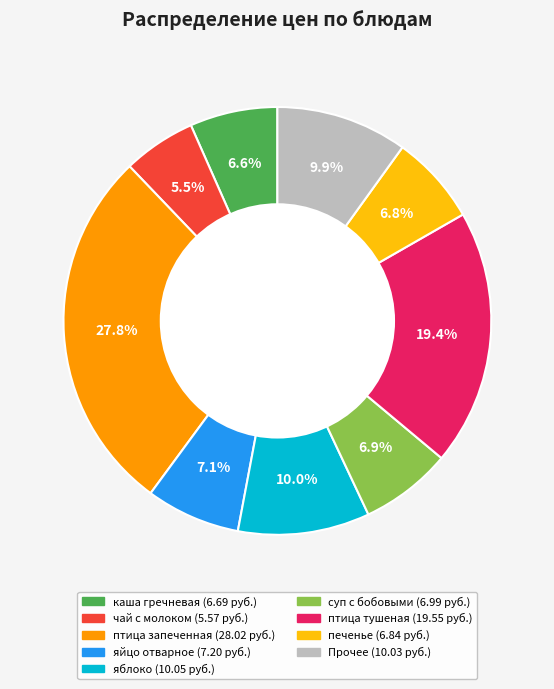

Is there a majority slice in this chart?

No